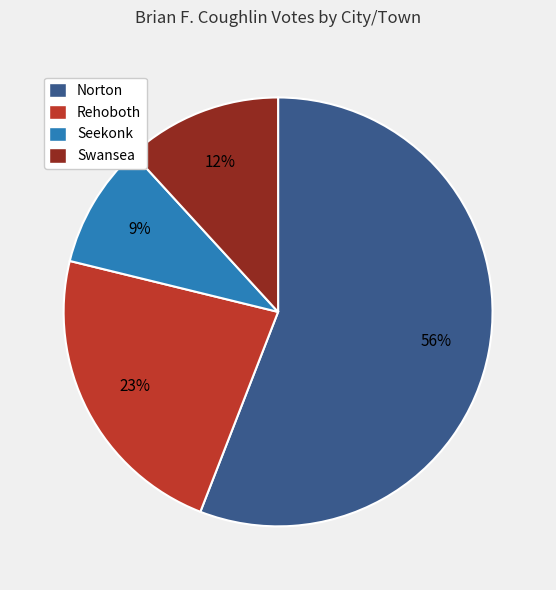

Which has a higher value, Norton or Rehoboth?

Norton